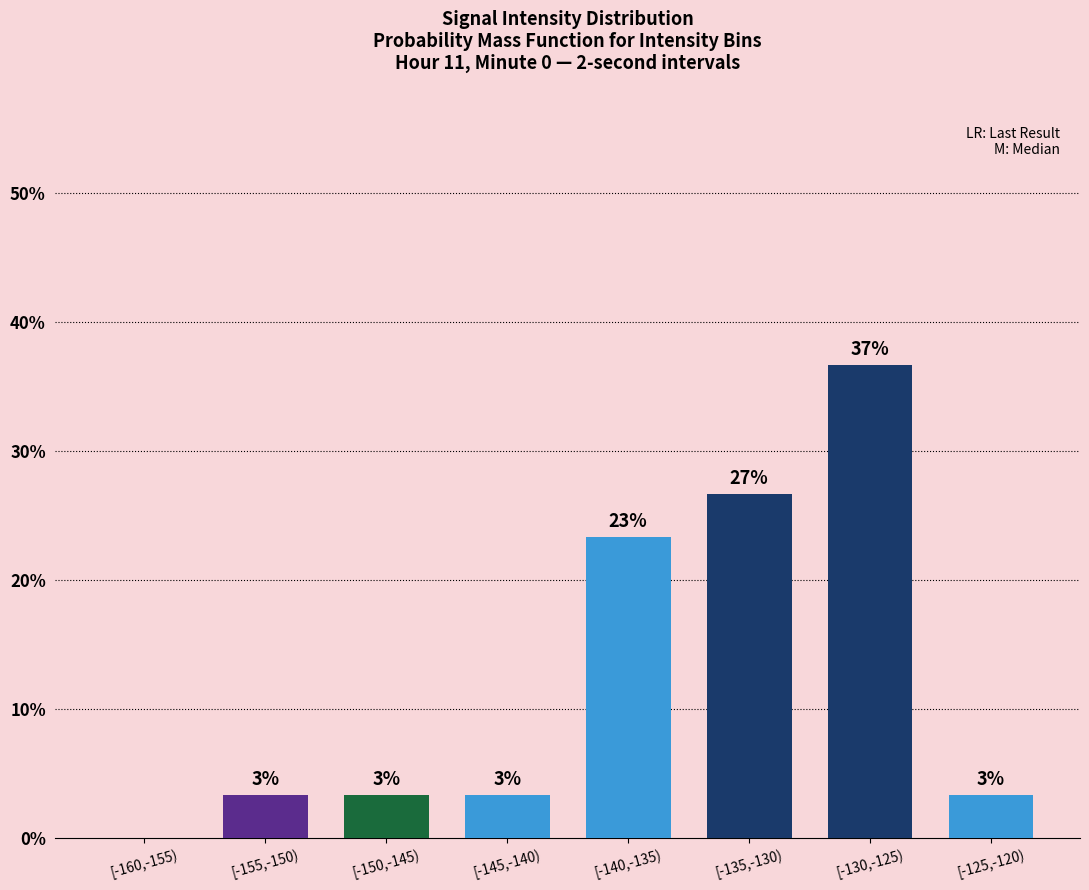

What is the sum of all values?

100.0